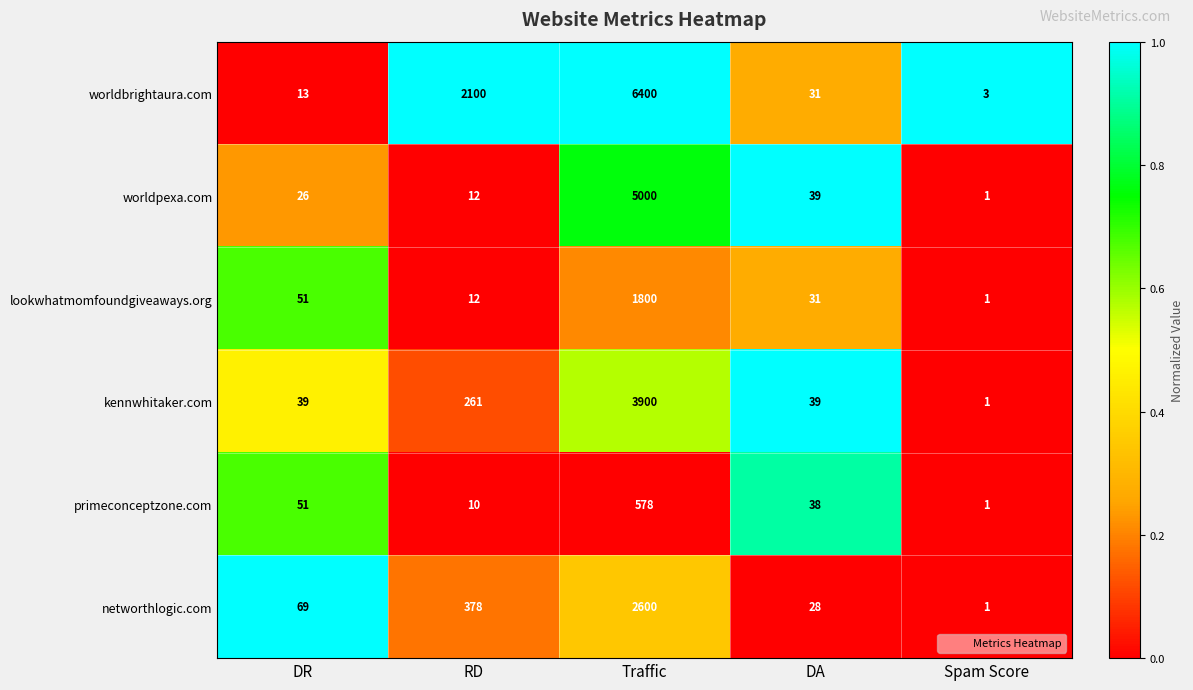

At which label is worldpexa.com closest to 2500?

DA